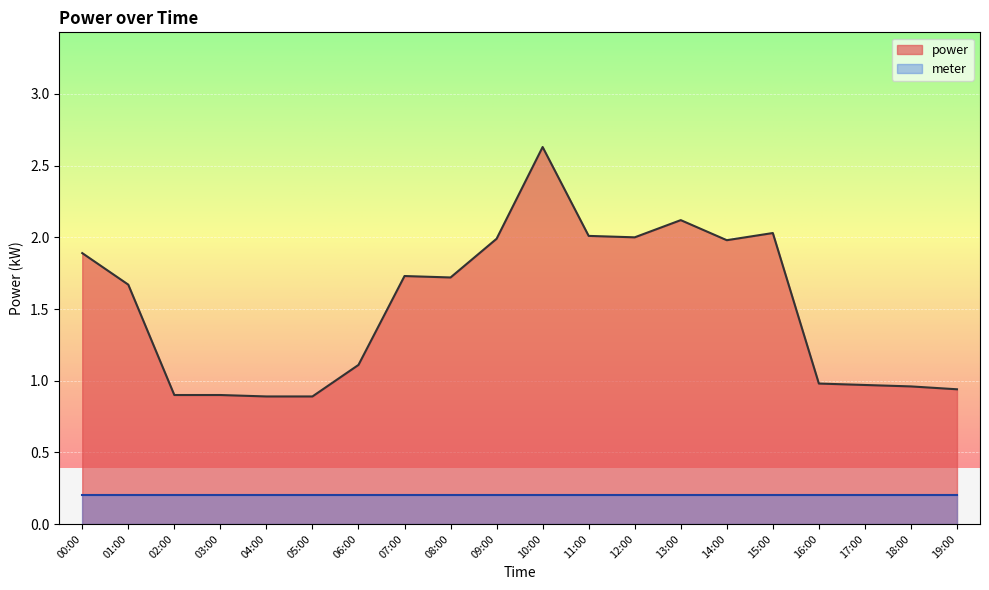

How many interior local peaks (higher than both neighbors) does the data have?

4